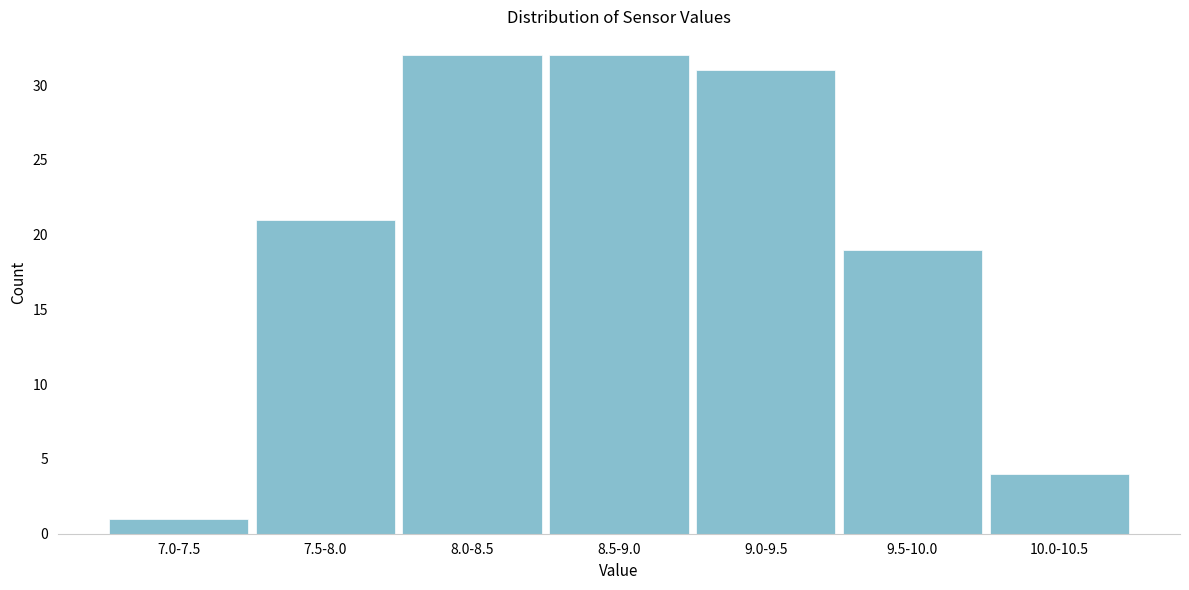

Reading right to left, what are all the values shown in this chart?

10.0-10.5=4	9.5-10.0=19	9.0-9.5=31	8.5-9.0=32	8.0-8.5=32	7.5-8.0=21	7.0-7.5=1